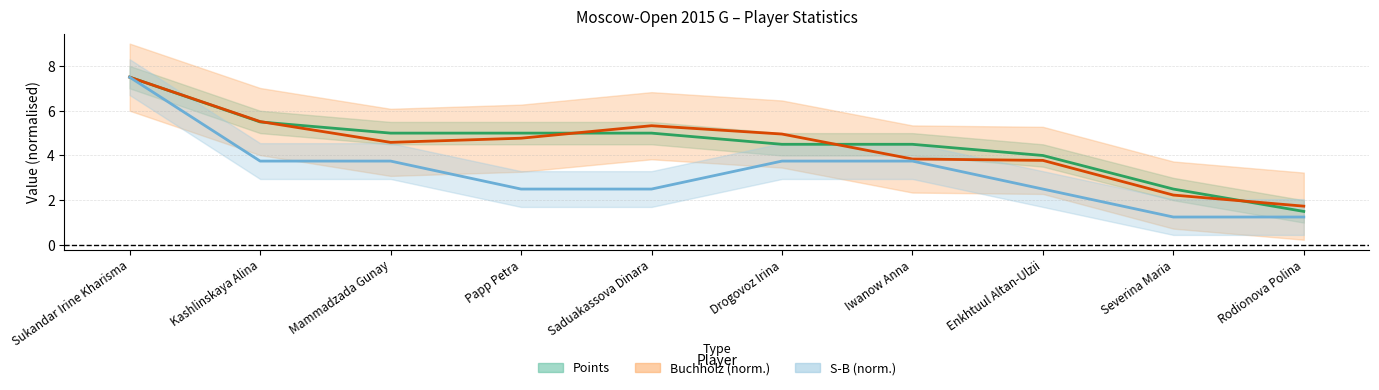

What is the label of the 8th point from the right?

Mammadzada Gunay